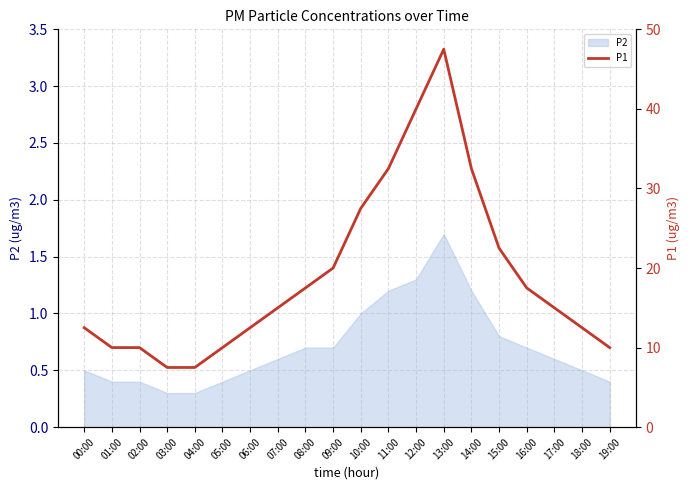

What is the label of the 4th point from the left?

03:00